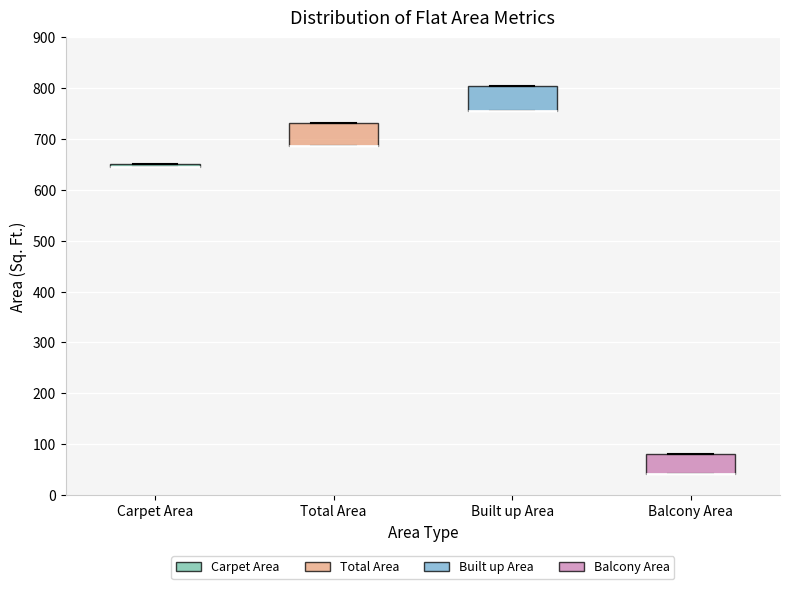

Where is the lower edge of the box for Total Area on the y-axis? The values are not printed on the chart, so give them approximately, as read against the axis.

690